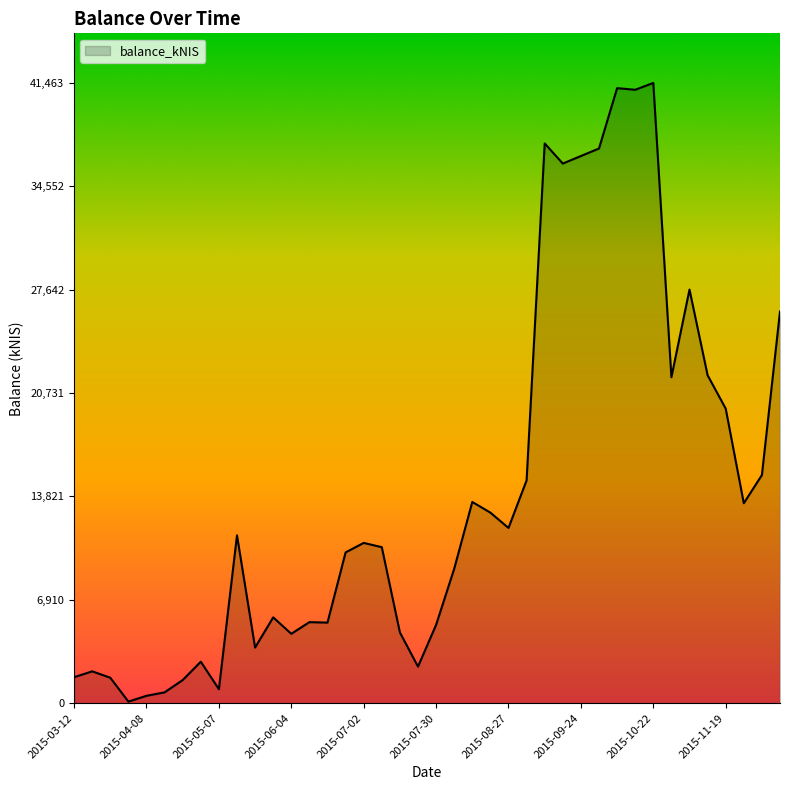

What is the maximum value shown in the chart?

41463.1